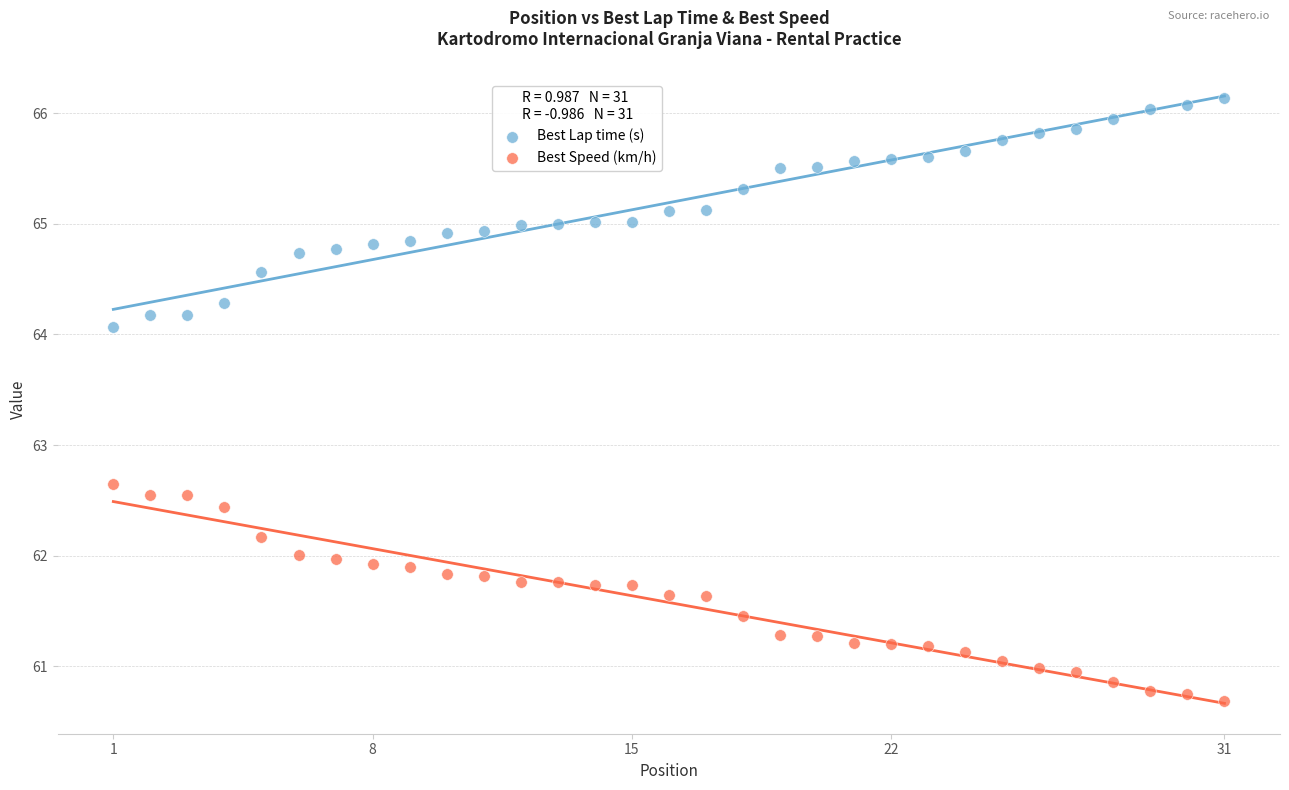

Which series reaches the maximum Y coordinate?

Best Lap time (s)